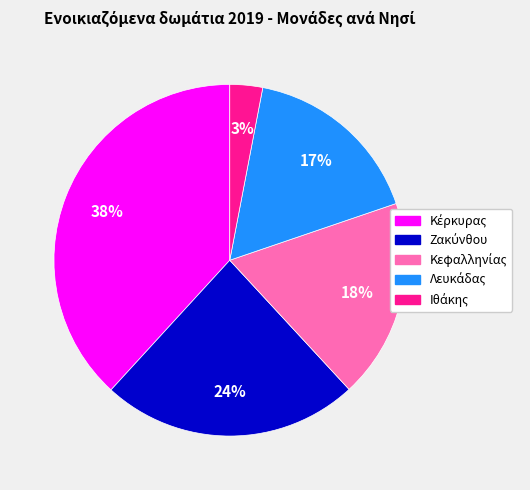

Is there any slice that represents more than half of the pie?

No